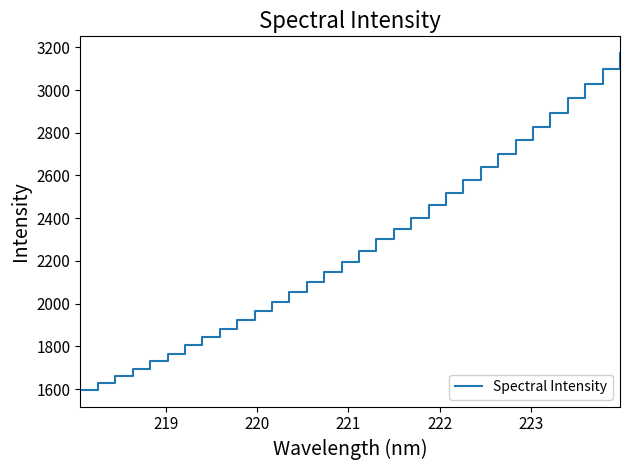

What is the smallest value displayed?

1596.8